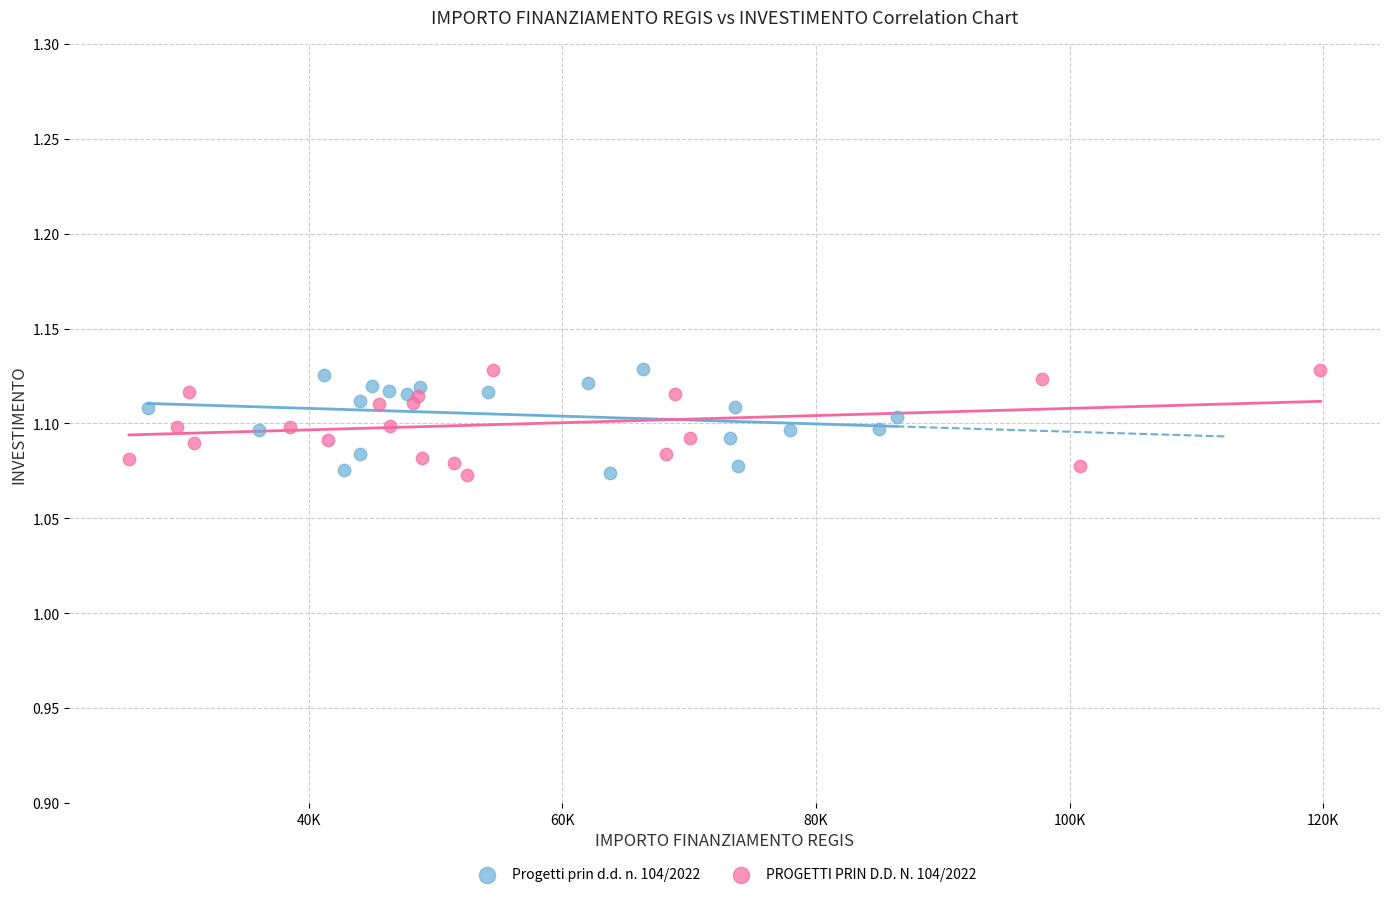

What are all the series names shown in the legend?

Progetti prin d.d. n. 104/2022, PROGETTI PRIN D.D. N. 104/2022